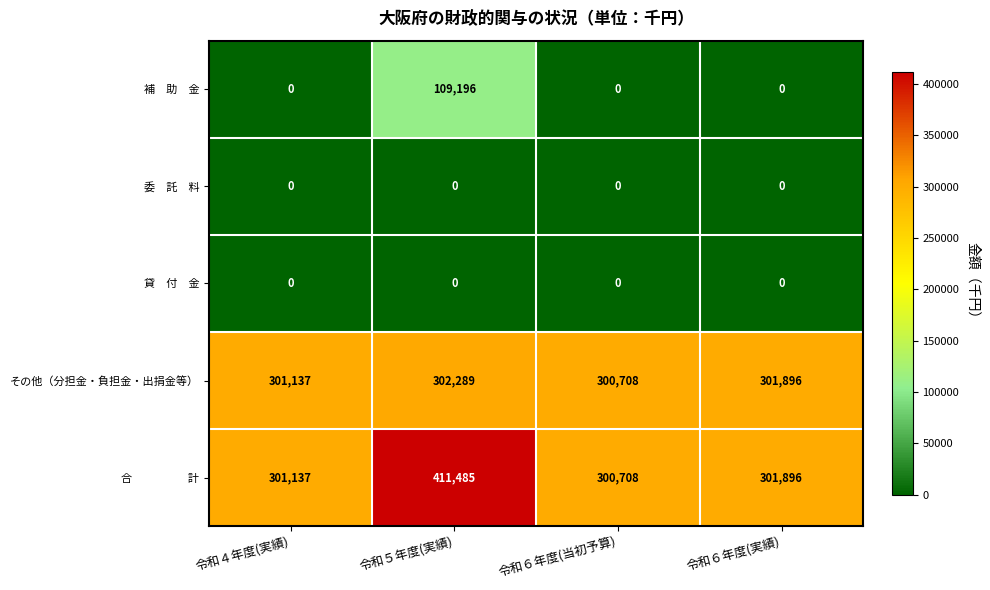

What is the total value across all series at 令和６年度(実績)?

603792